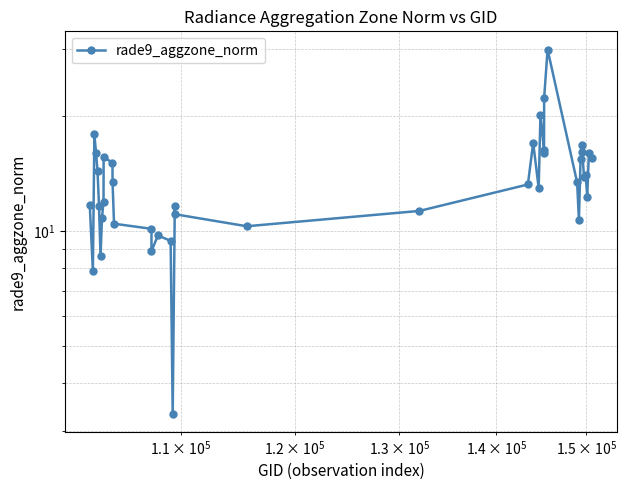

What is the sum of all values?

544.1